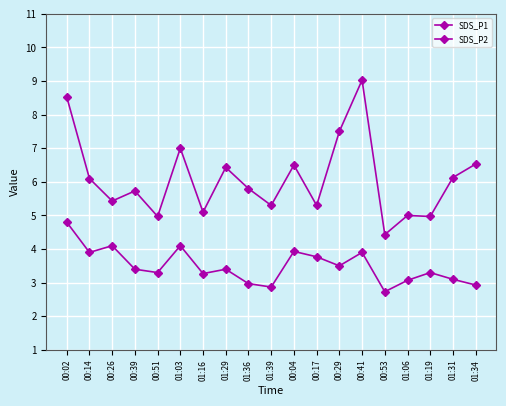

Count the number of categories in the chart.

19